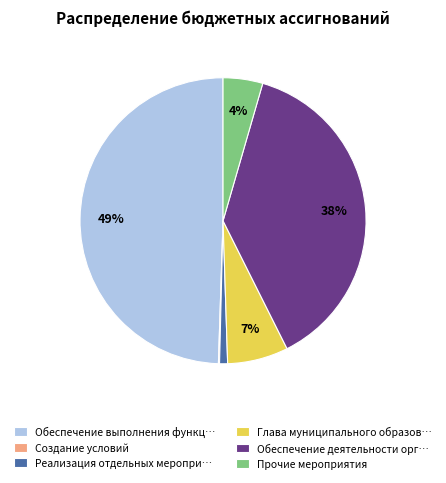

The Обеспечение деятельности орг… slice represents 49% of the pie. True or false?

False